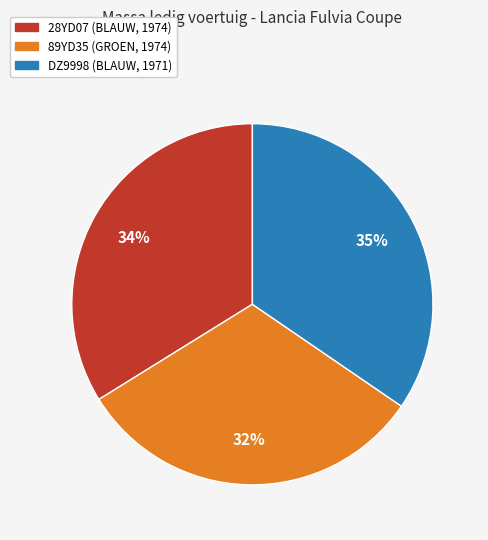

To the nearest percent, what is the difference between the largest and smallest slice percentages?

3%